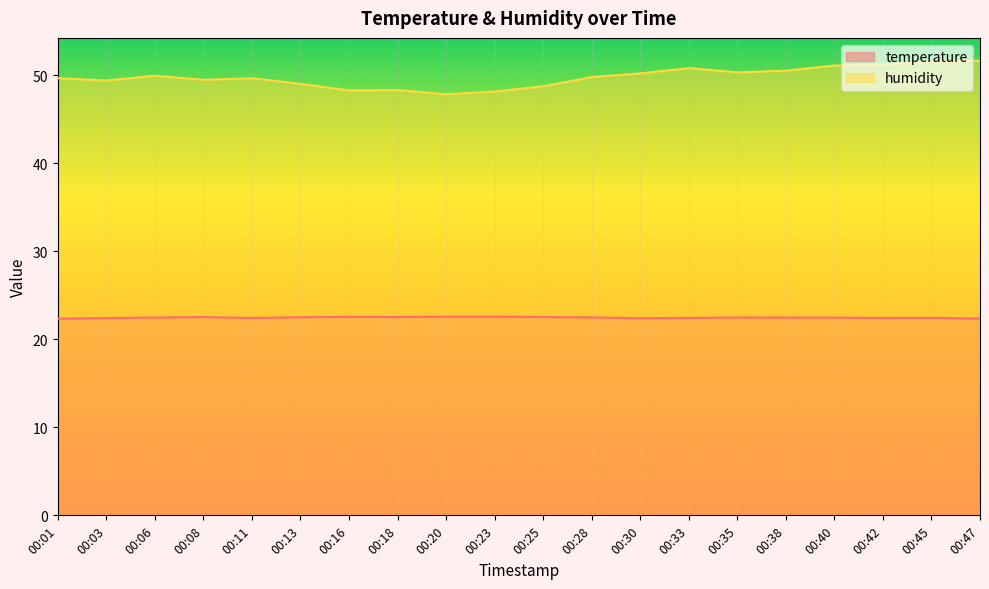

True or false: temperature has a value of 22.5 at 00:16.

True